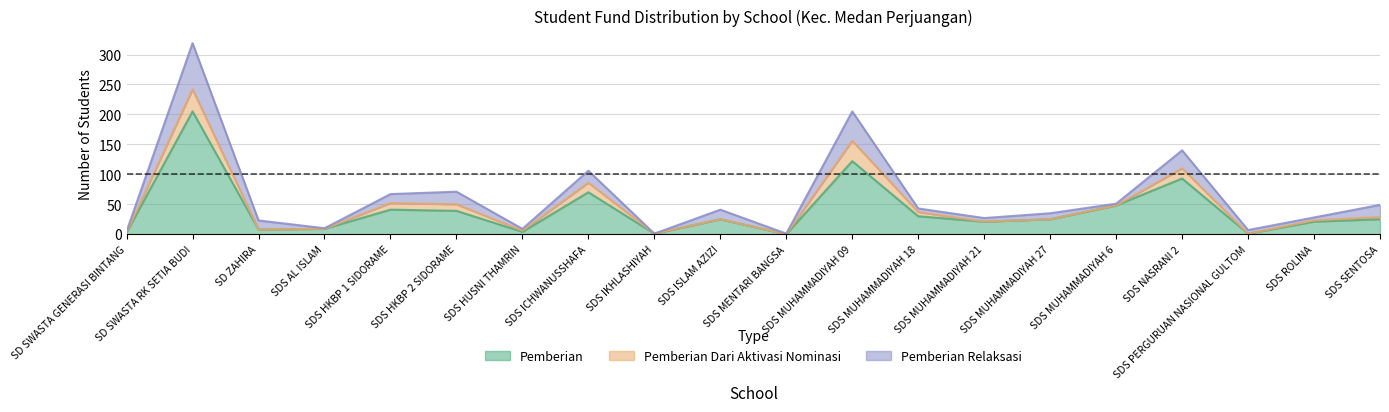

What are all the series names shown in the legend?

Pemberian, Pemberian Dari Aktivasi Nominasi, Pemberian Relaksasi